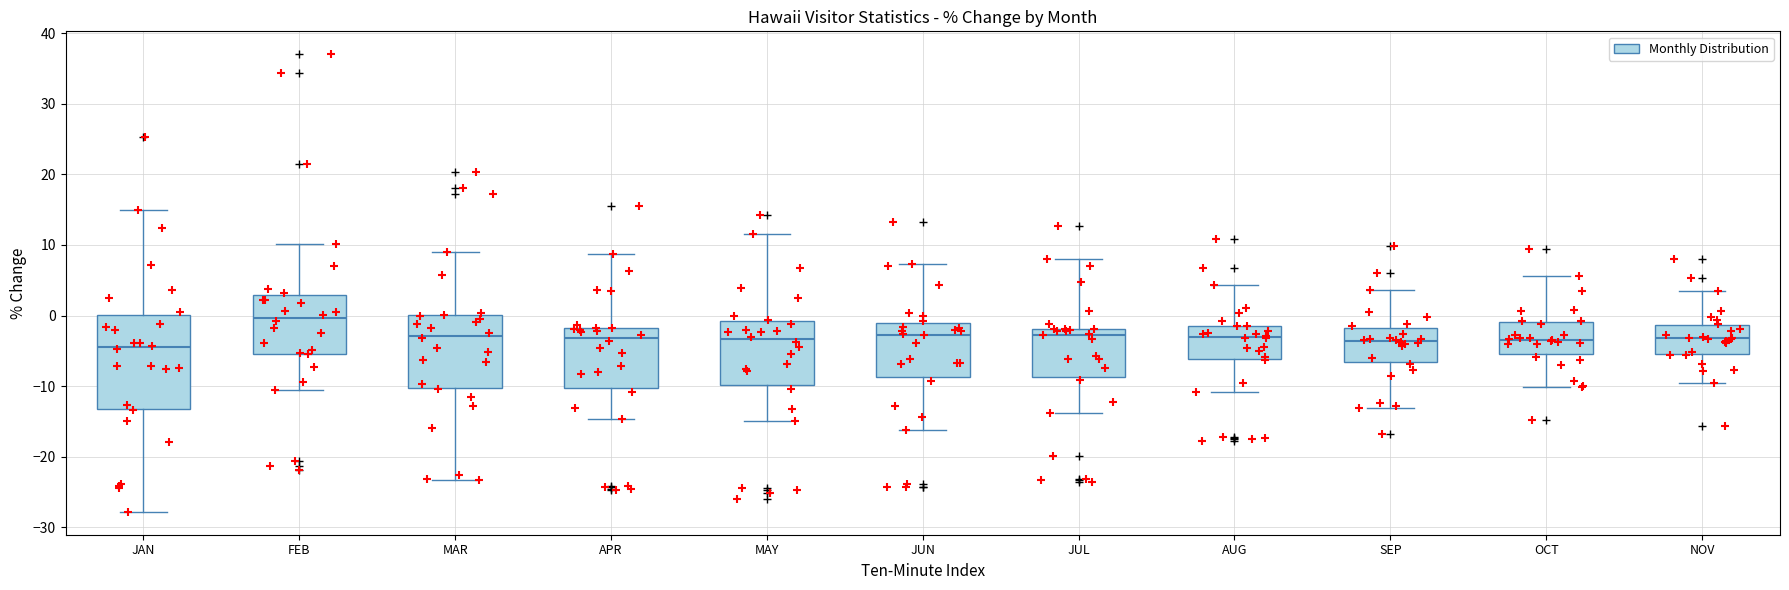

Comparing the boxes themselves (not the whiskers), which one is the tallest?

JAN